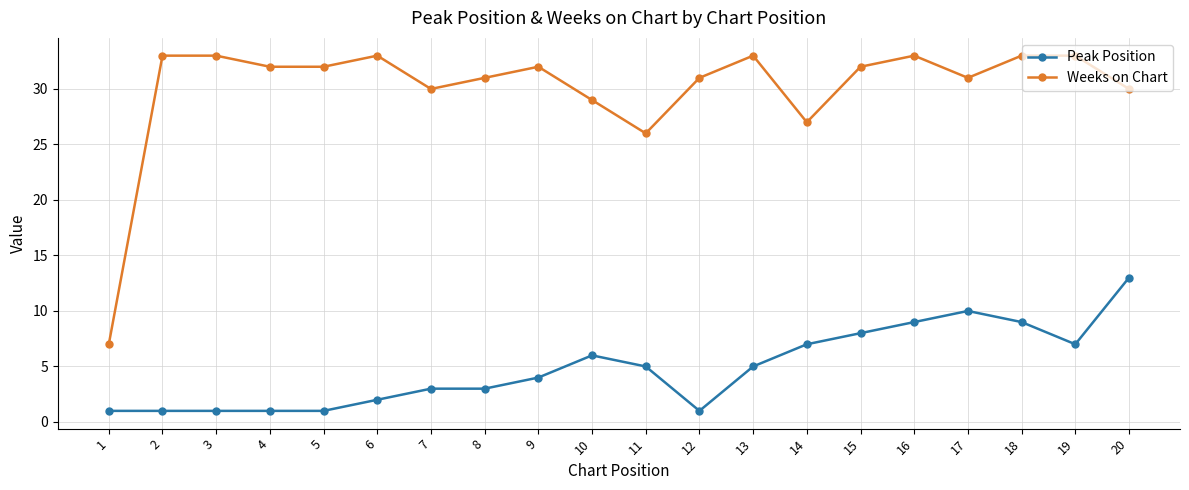

Does the chart display data point markers on the line(s)?

Yes